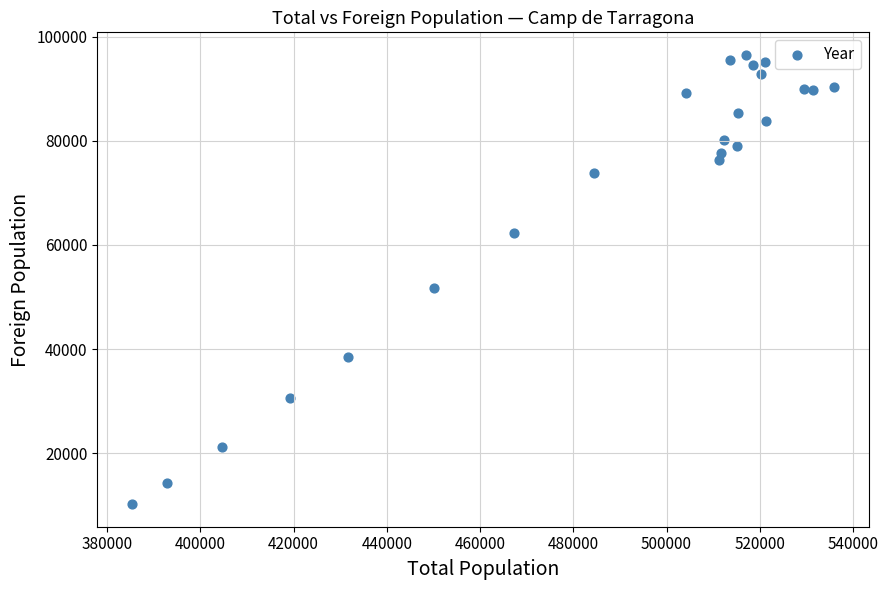

What Y value in the scatter plot is closest to 53350?

51631